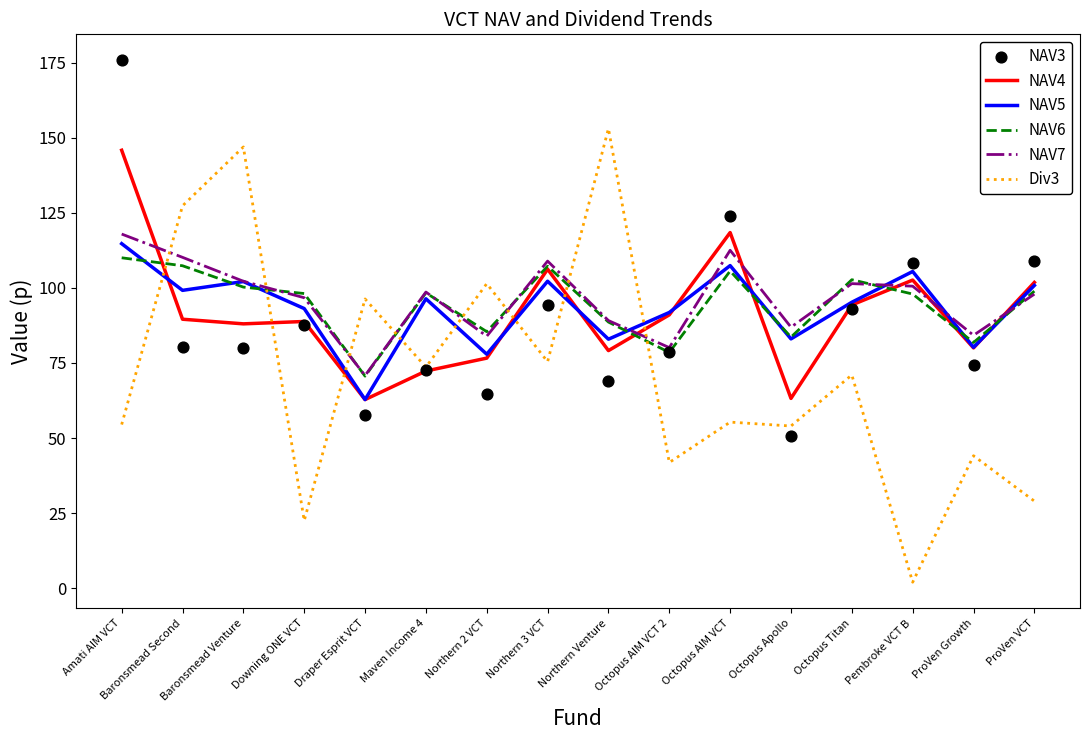

Is the value of NAV5 at Northern 2 VCT greater than the value of NAV4 at Draper Esprit VCT?

Yes